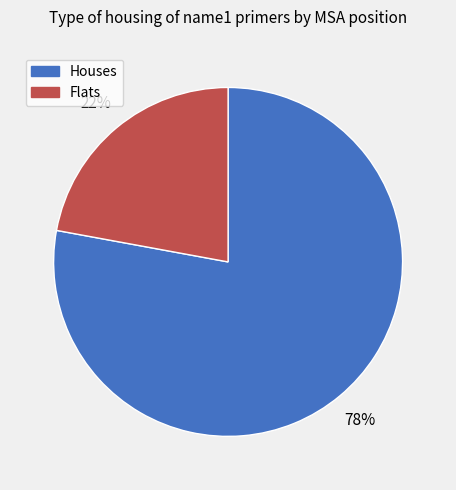

To the nearest percent, what is the difference between the largest and smallest slice percentages?

56%